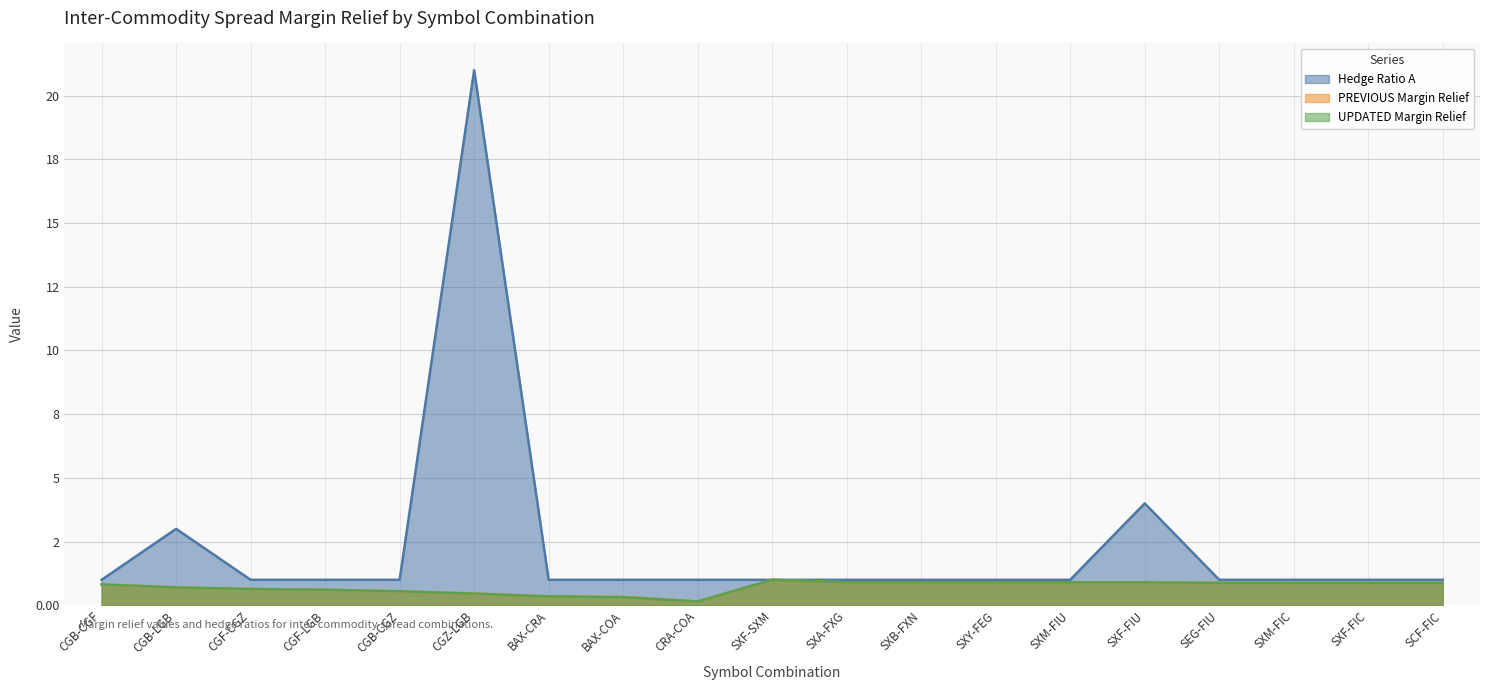

True or false: UPDATED Margin Relief and PREVIOUS Margin Relief cross at least once.

False